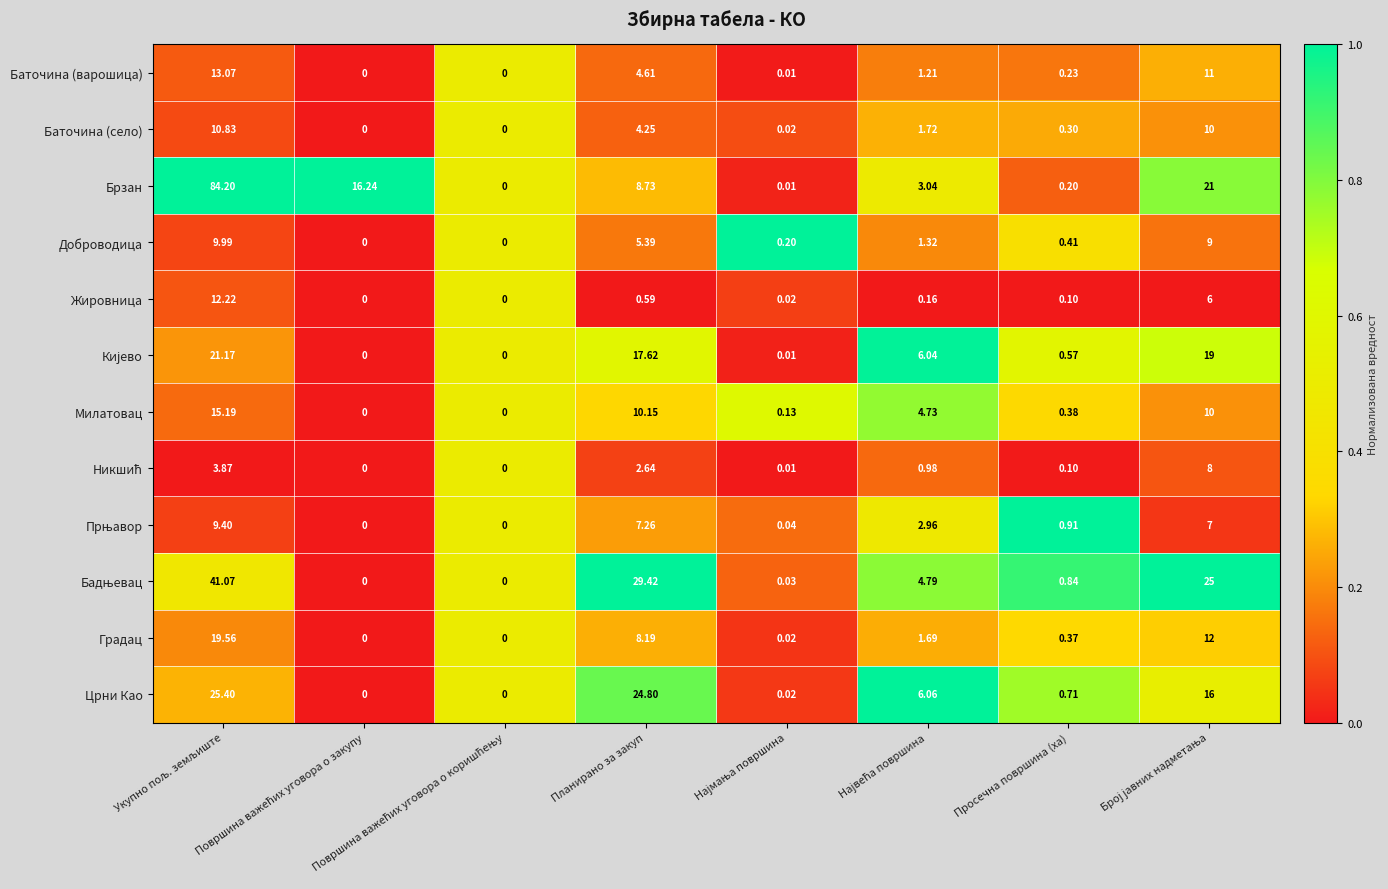

Which series has the largest total across all categories?

Брзан